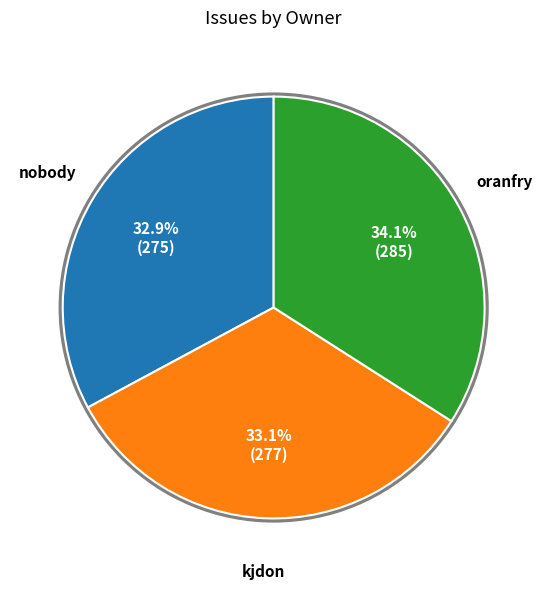

Is there any slice that represents more than half of the pie?

No